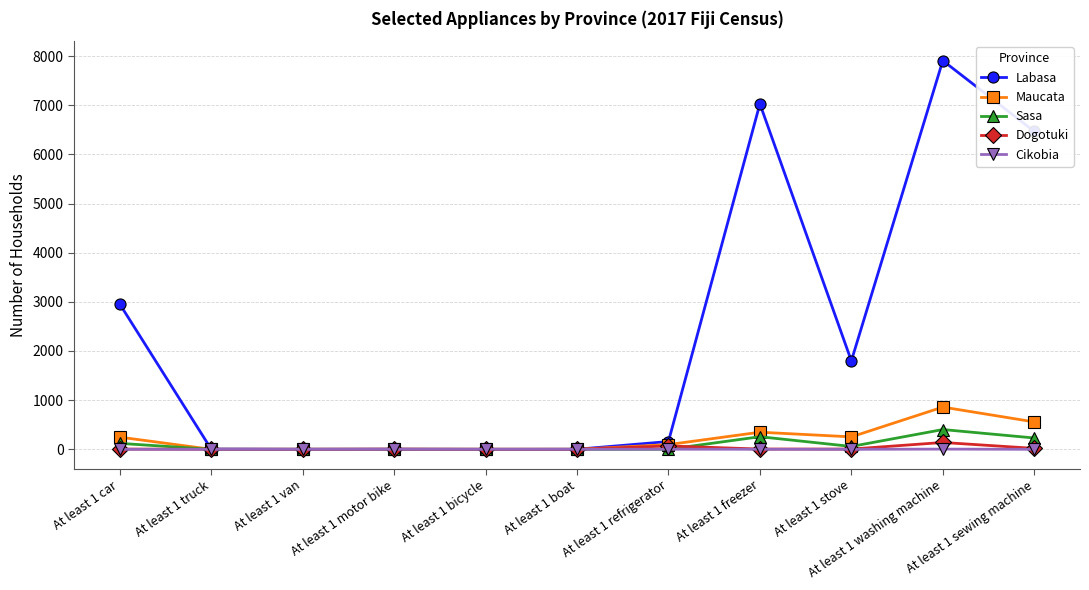

Count the number of data series in this chart.

5